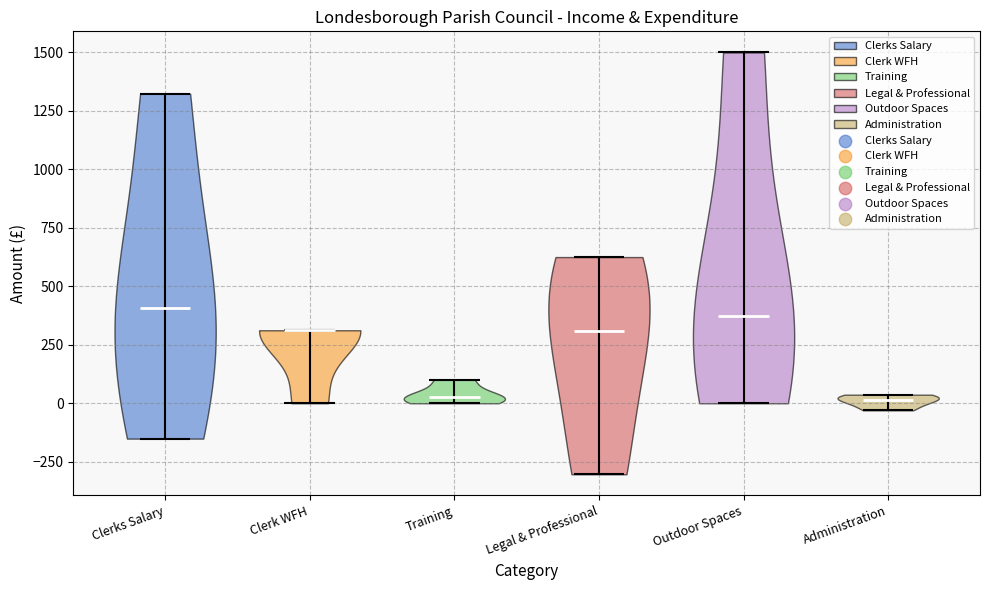

Reading left to right, read every violin against the y-axis: where its median line is, and the lowest and highest points it reaches. The values are not printed on the chart, so give them approximately, as read against the axis.

Clerks Salary: median line 400, lowest point -150, highest point 1300
Clerk WFH: median line 300, lowest point 0, highest point 300
Training: median line 50, lowest point 0, highest point 100
Legal & Professional: median line 300, lowest point -300, highest point 650
Outdoor Spaces: median line 400, lowest point 0, highest point 1500
Administration: median line 0, lowest point -50, highest point 50